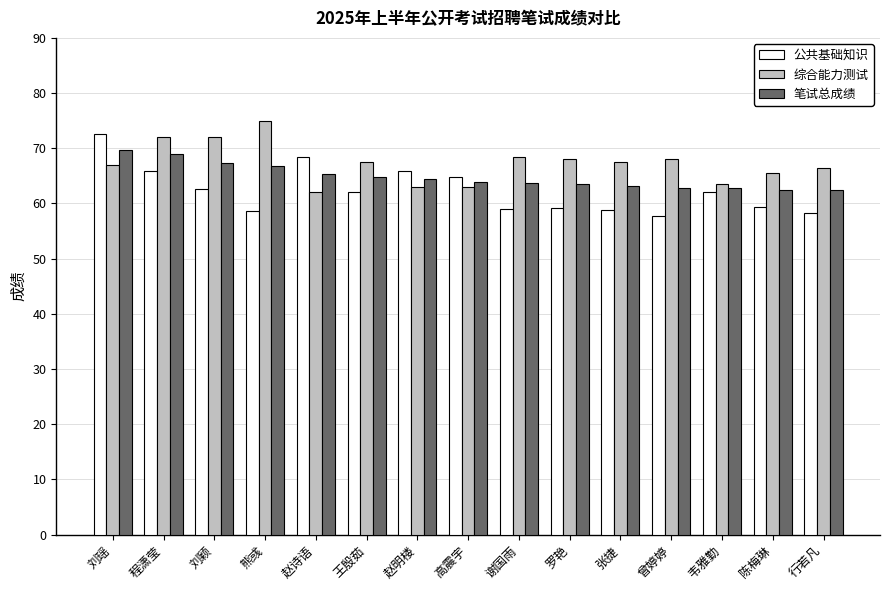

What are all the series names shown in the legend?

公共基础知识, 综合能力测试, 笔试总成绩